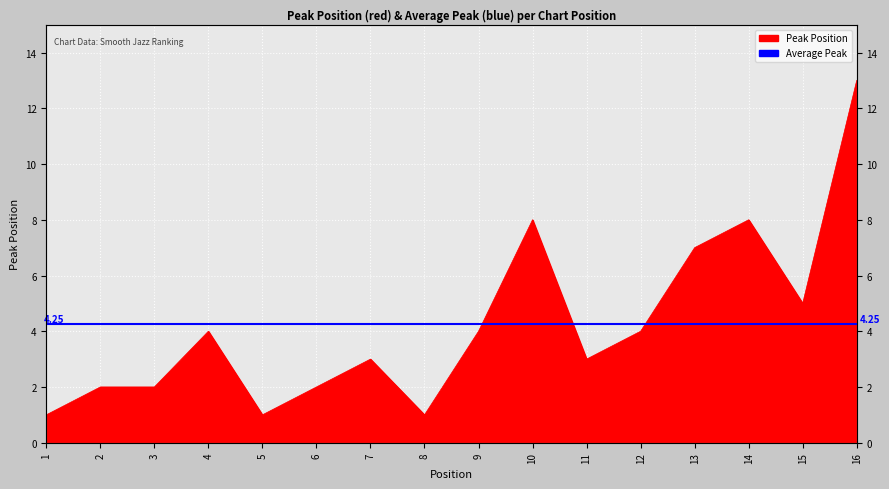

What is the average value?

4